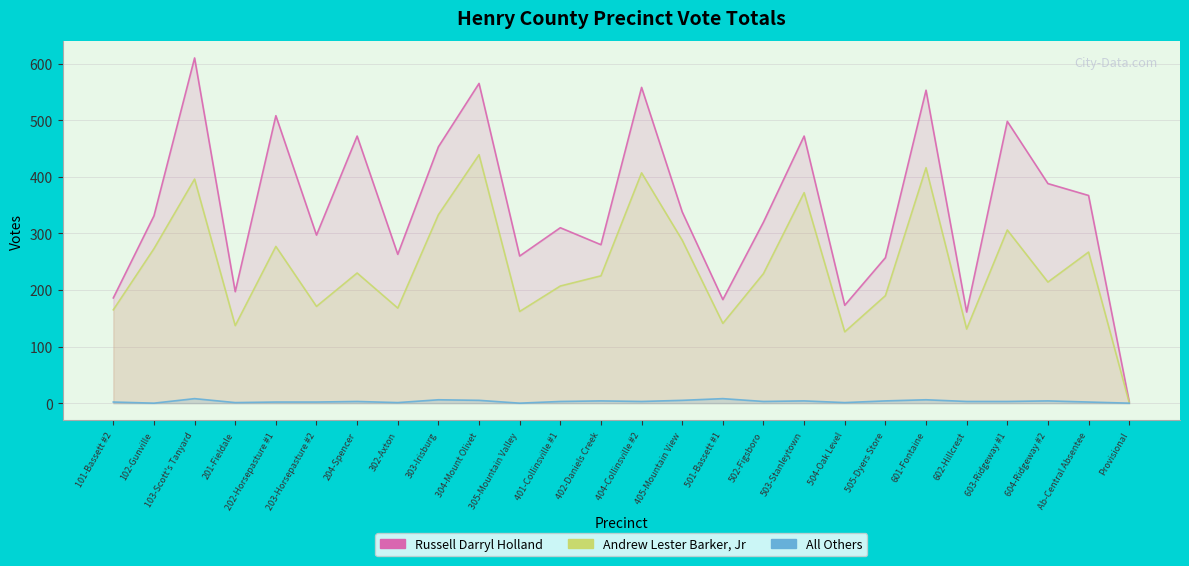

What is the total value across all series at 602-Hillcrest?

295